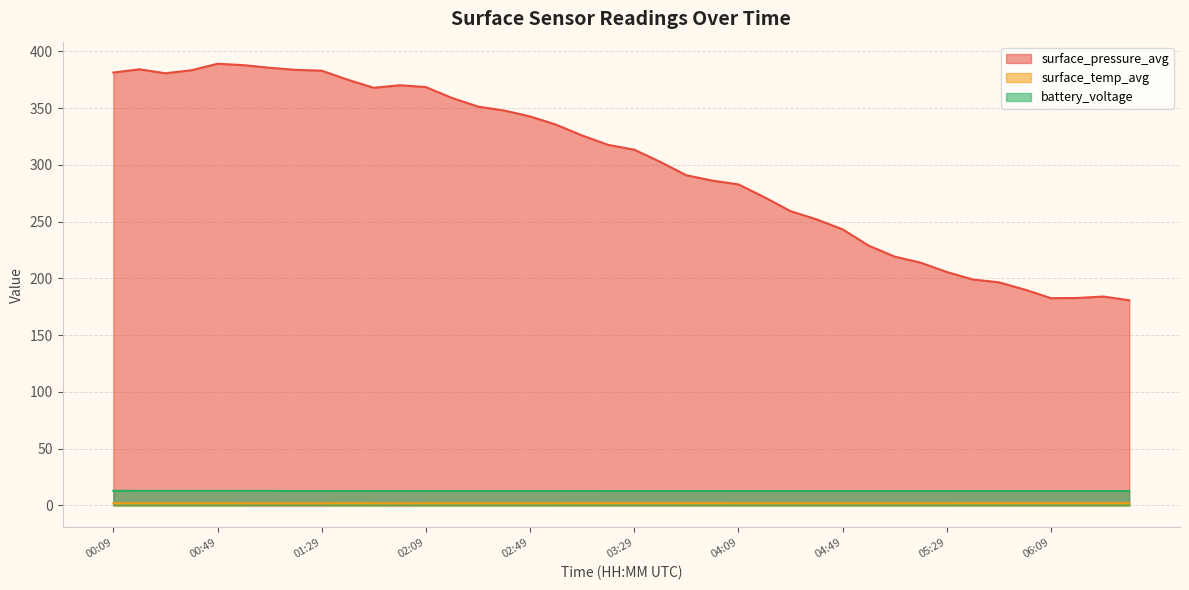

Which series has the widest spread of values?

surface_pressure_avg